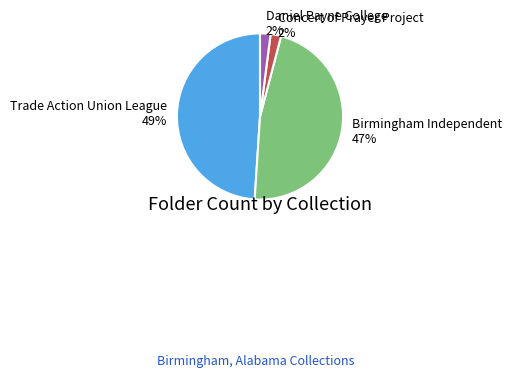

Count the number of slices in the pie.

4